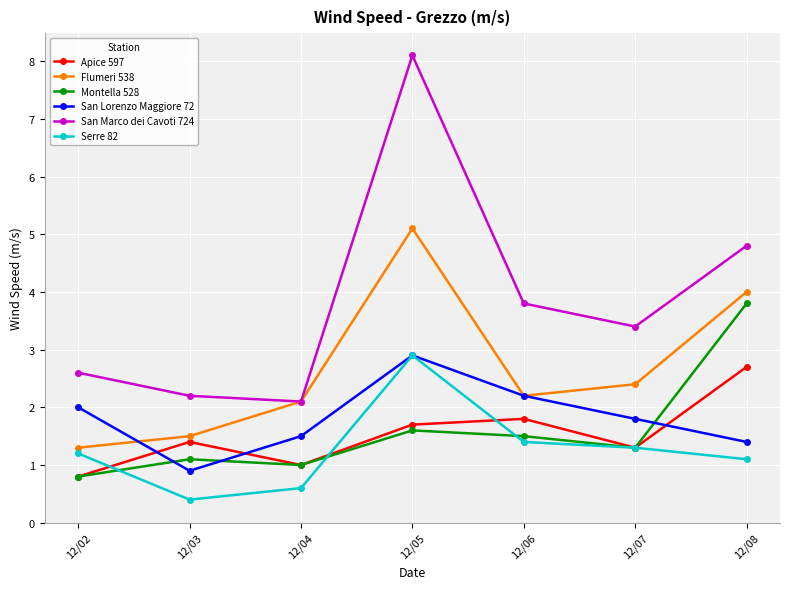

Does the chart display data point markers on the line(s)?

Yes